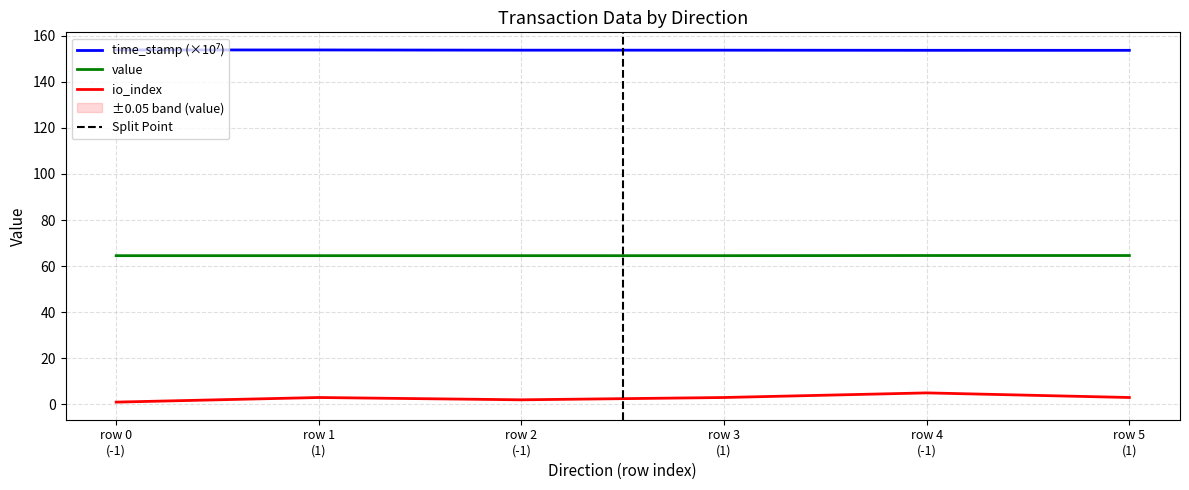

What is the total value across all series at 1?

221.4